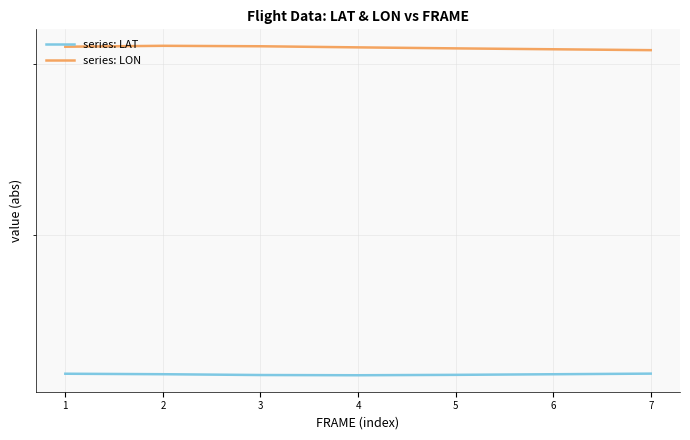

Which category has the lowest value in the series: LON series?

7